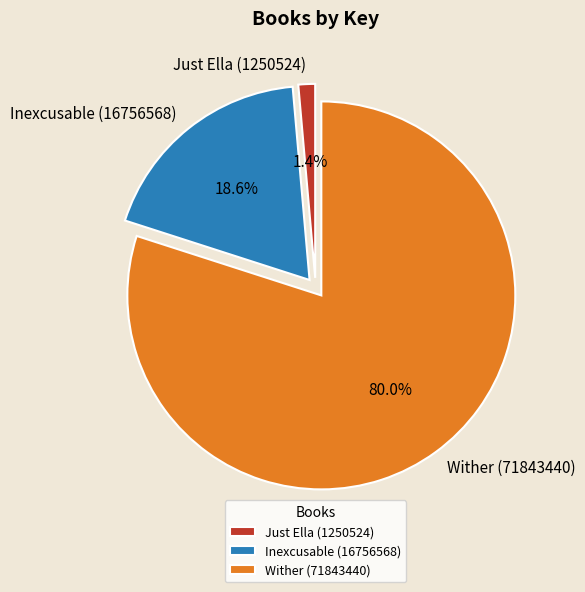

Which slice is the smallest?

Just Ella (1250524)